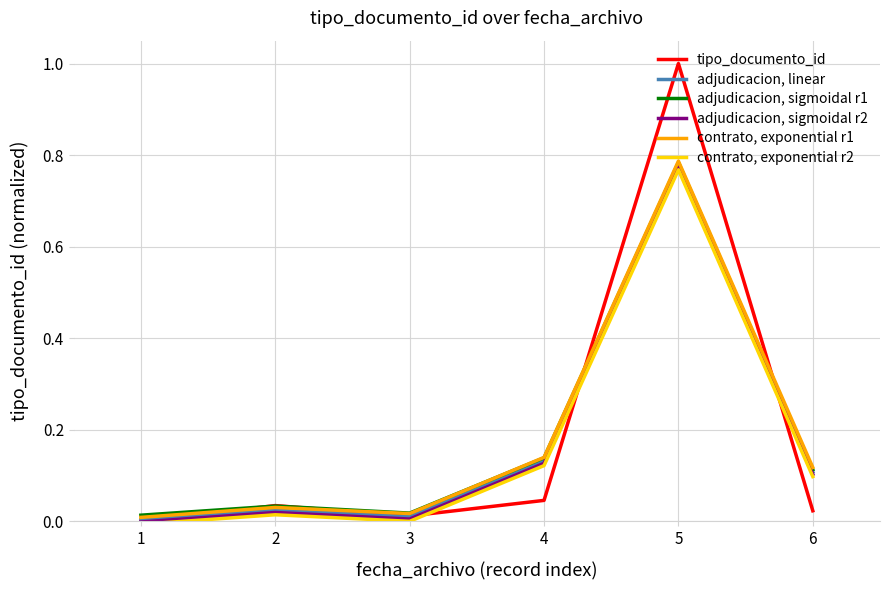

Where is the first local maximum for adjudicacion, linear?

2